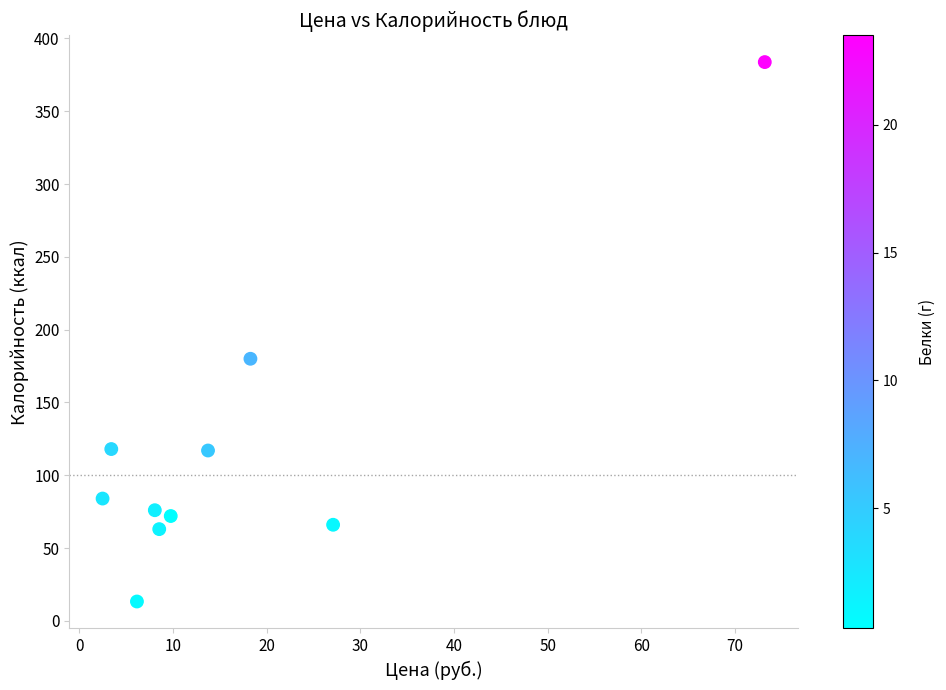

What Y value in the scatter plot is closest to 198?

180.0